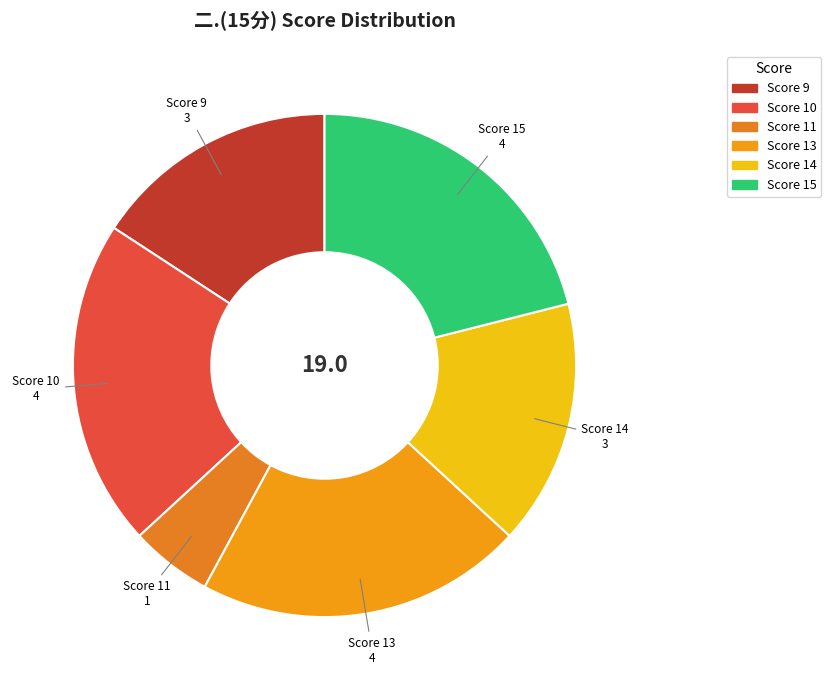

How many segments does this pie chart have?

6